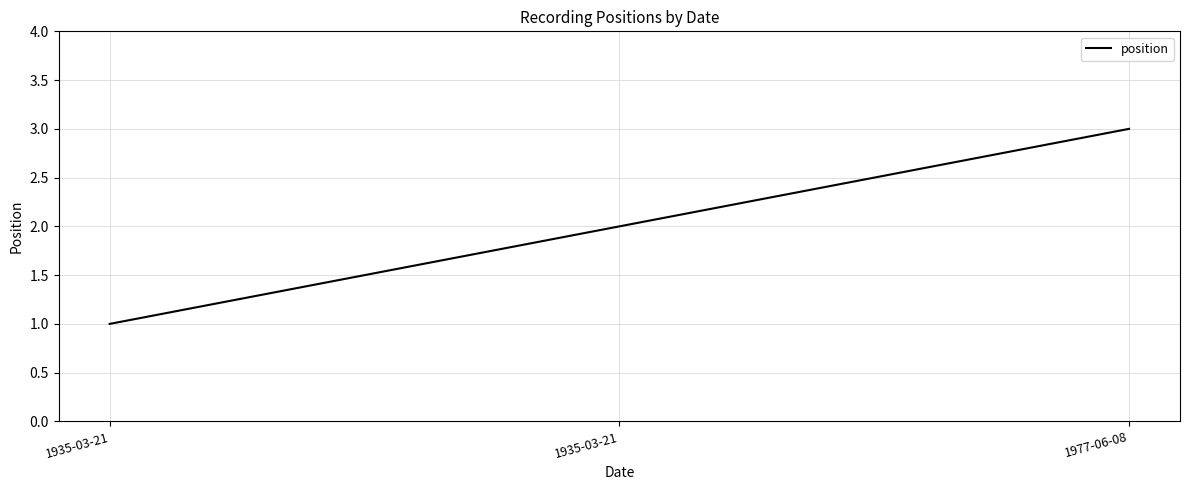

How many values are below 2?

1